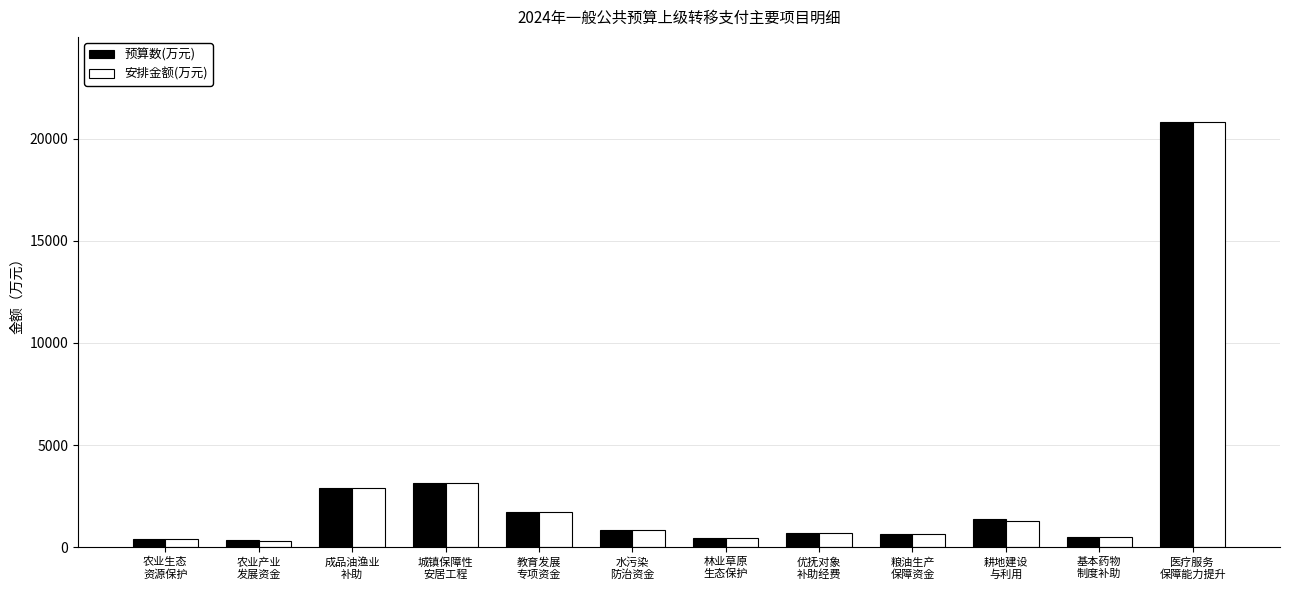

How many data points does each series have?

12